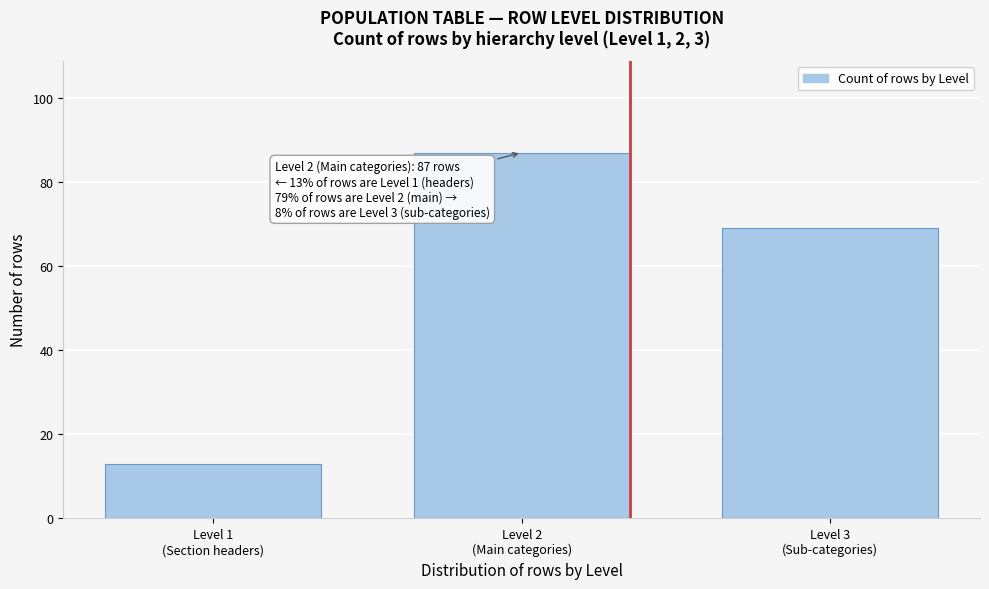

Reading left to right, what are all the values shown in this chart?

13	87	69